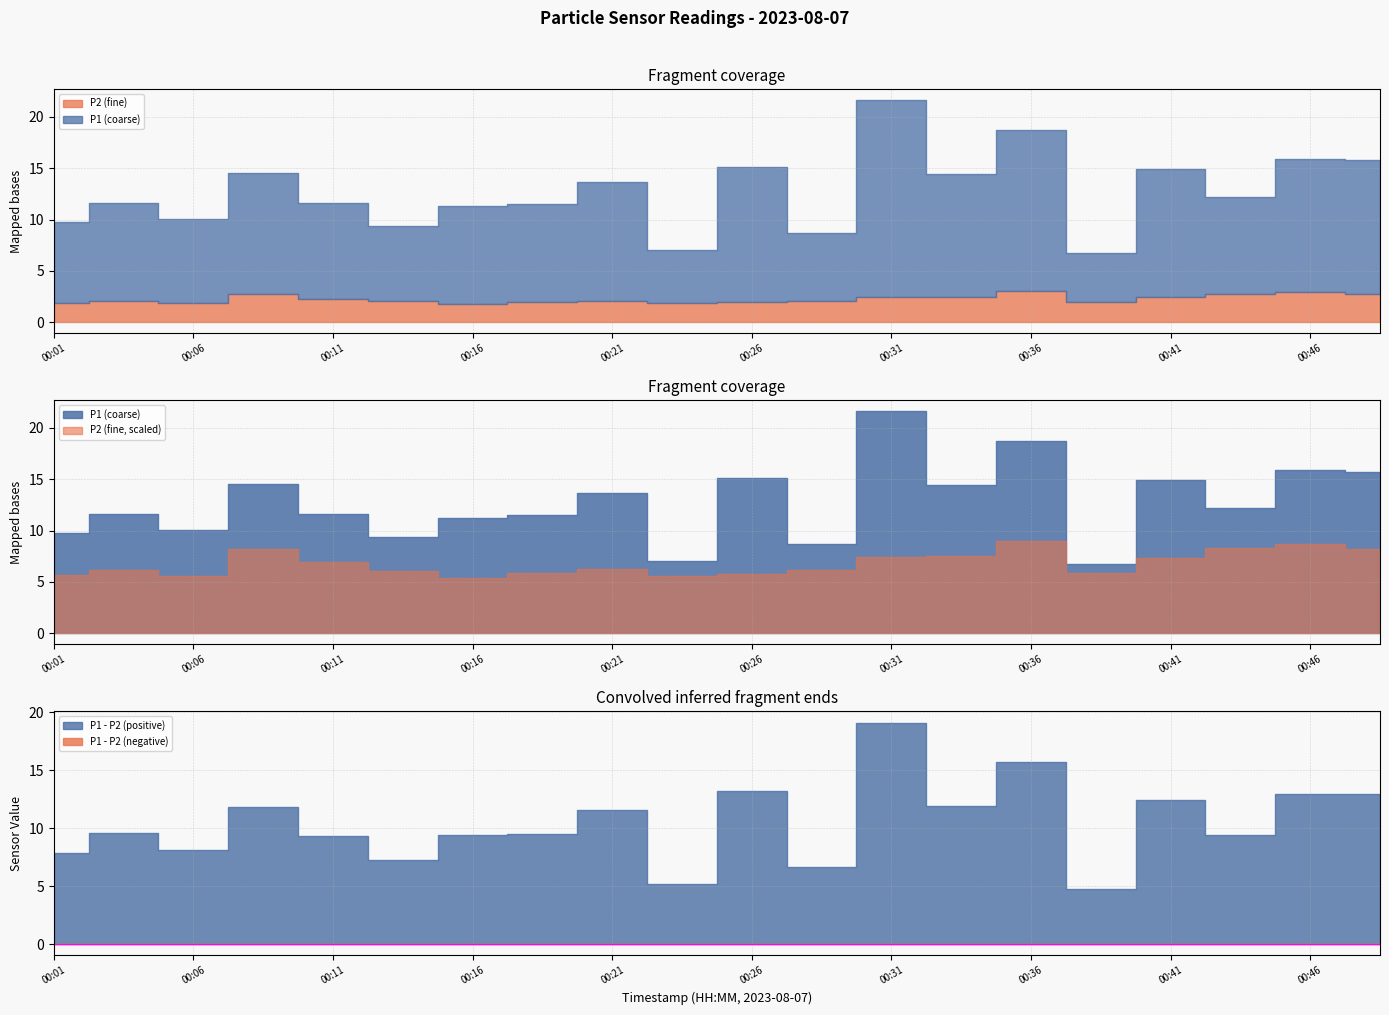

Rank the series by their maximum value, from highest to lowest.

P1, P2